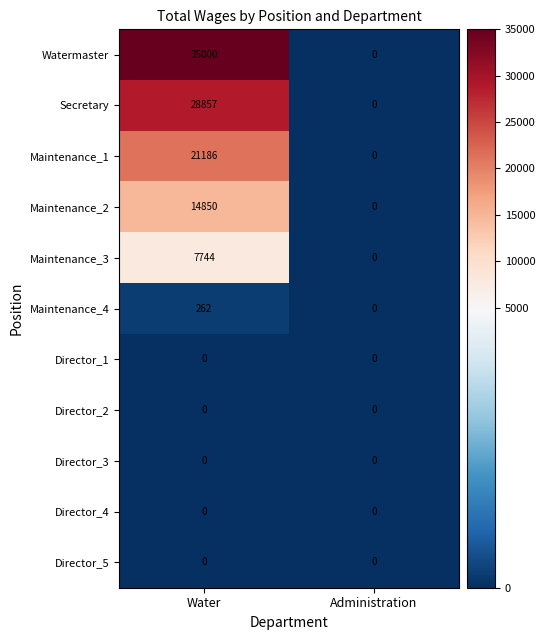

Between Water and Administration, which series saw the biggest shift?

Watermaster